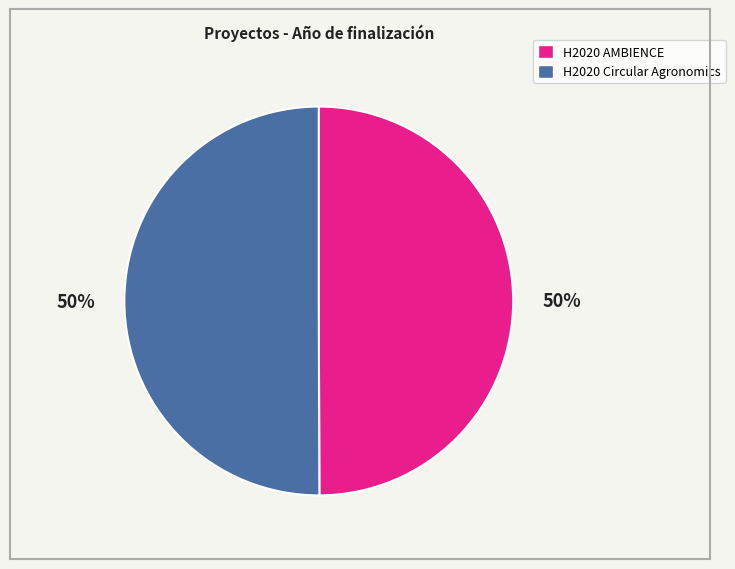

Approximately how many times larger is the value at H2020 AMBIENCE compared to H2020 Circular Agronomics?

1.0